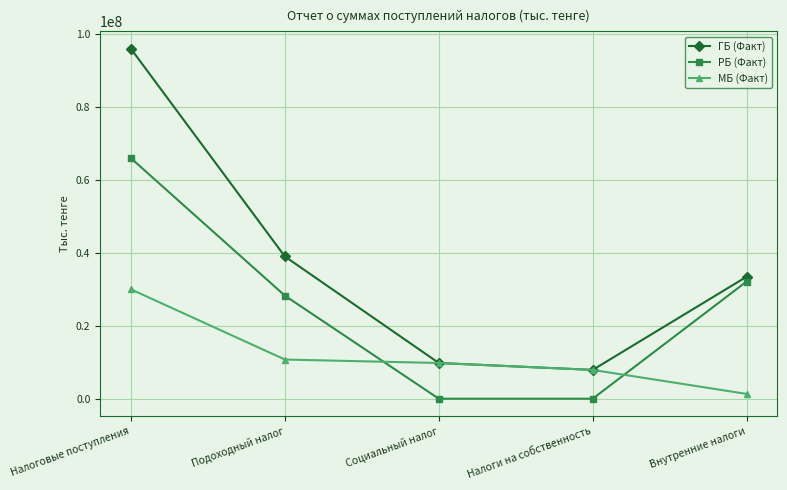

What is the spread (max minus min) of values at Налоги на собственность?

7896561